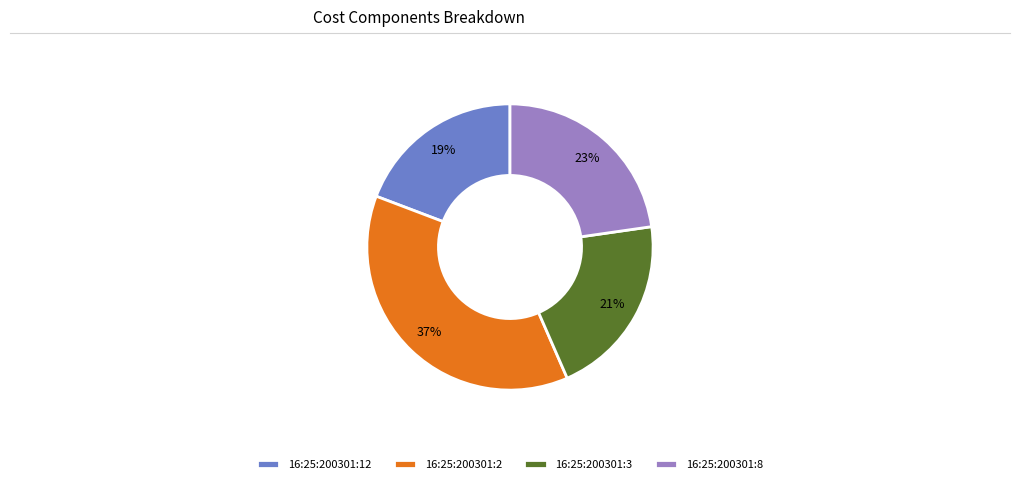

Is it true that 16:25:200301:2 is 49% of the pie?

False